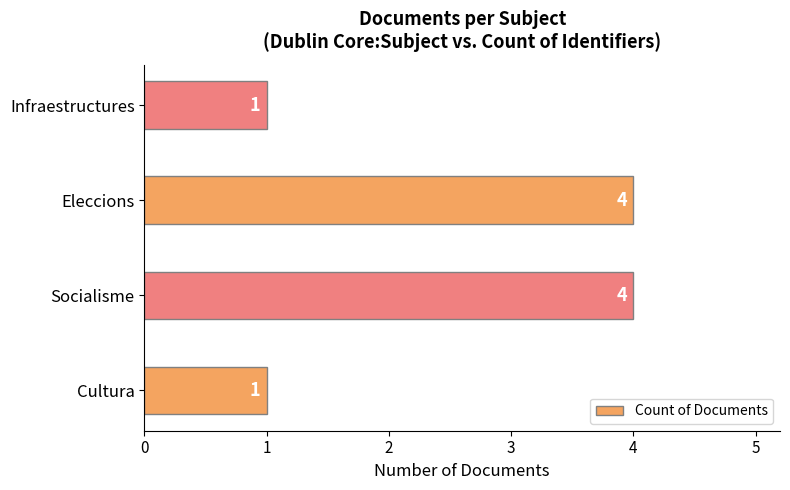

What is the ratio of the value at Socialisme to the value at Infraestructures?

4.0